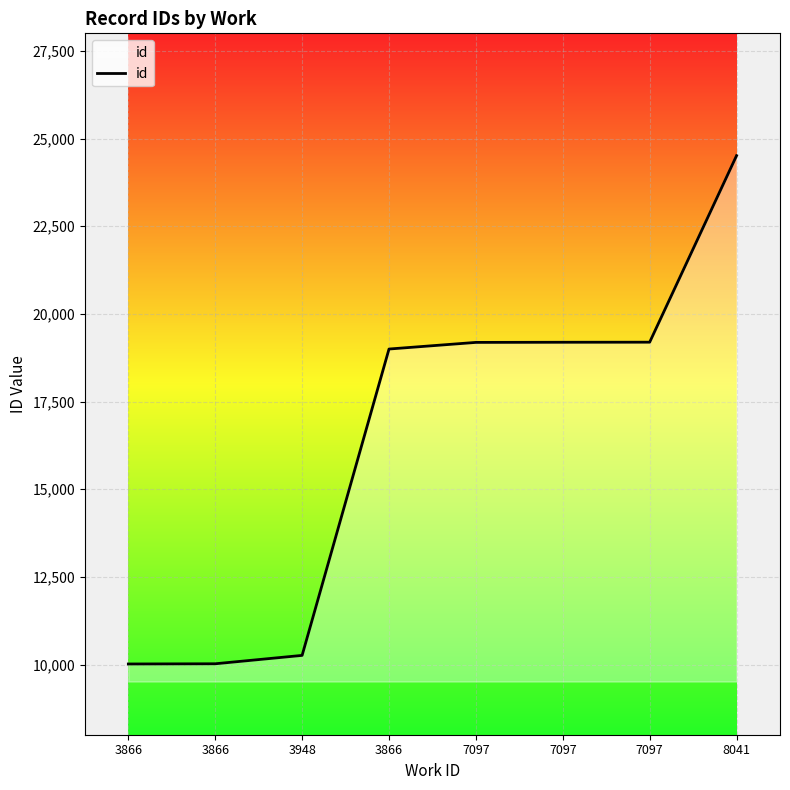

What is the greatest value displayed?

24512